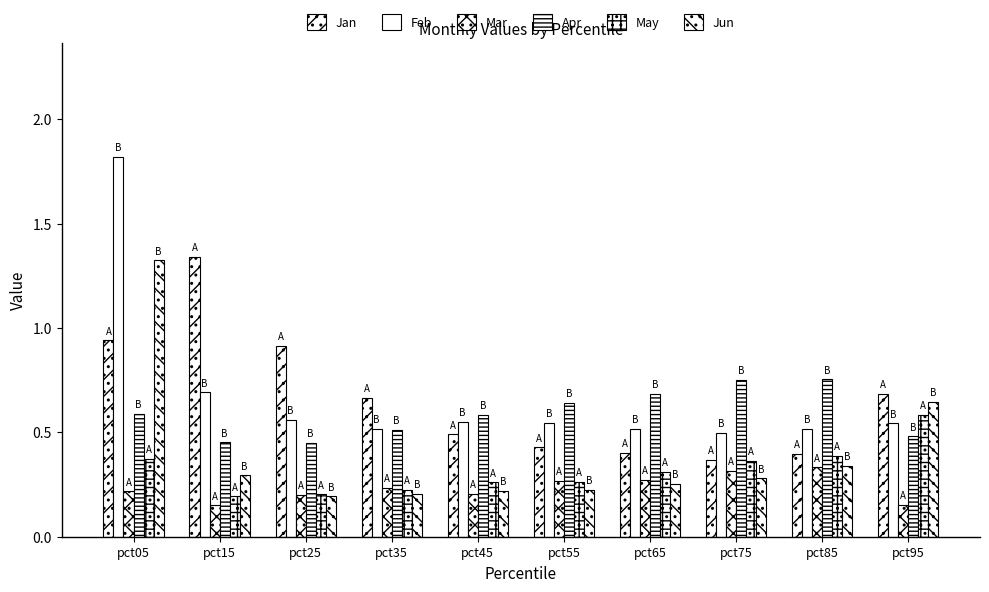

What is the spread (max minus min) of values at pct55?

0.4